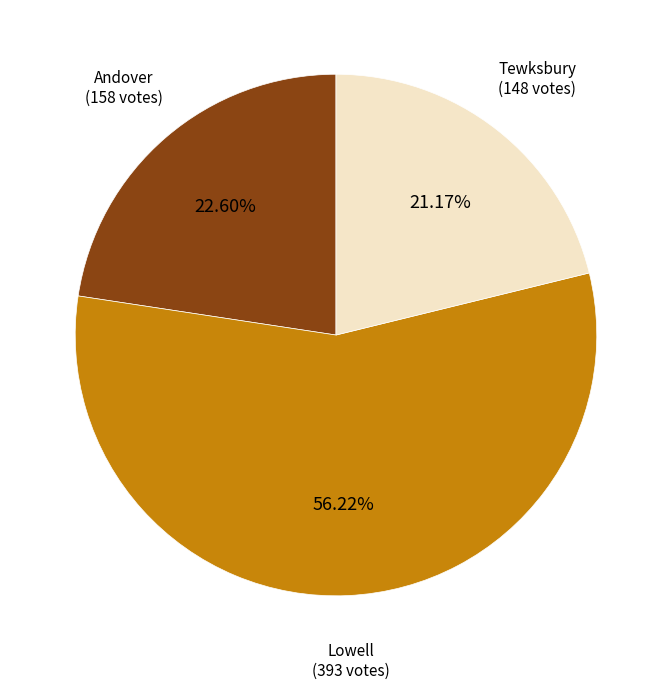

Is there a majority slice in this chart?

Yes